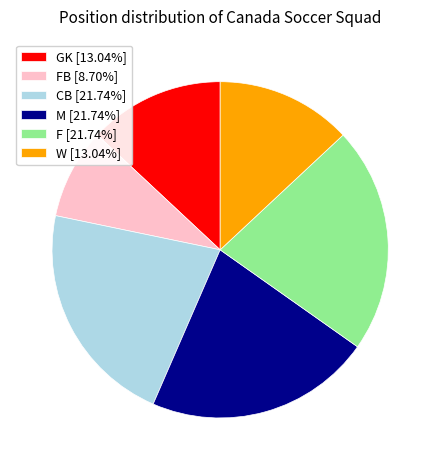

Approximately how many times larger is the value at GK [13.04%] compared to FB [8.70%]?

1.5